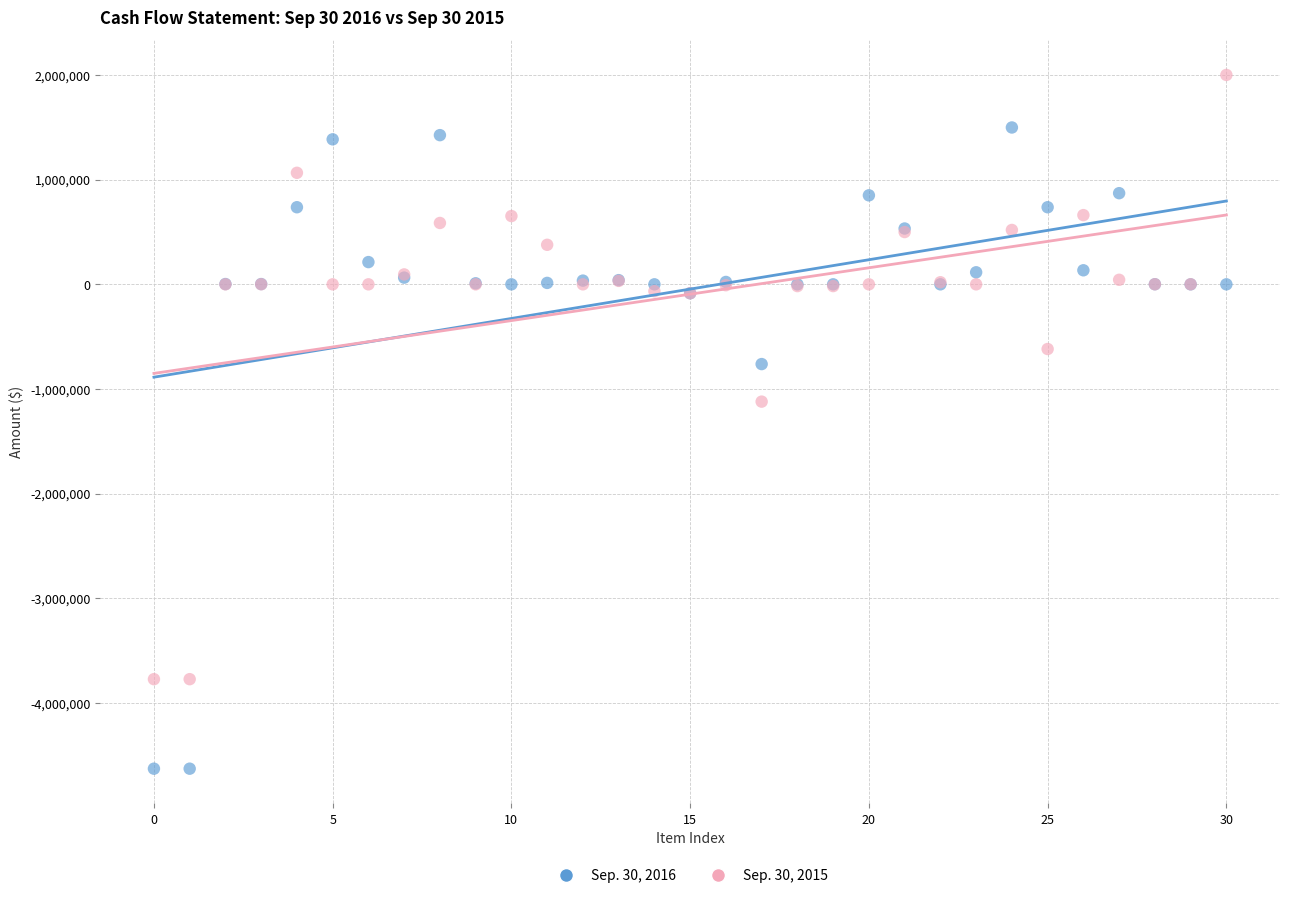

Which series contains the lowest Y value?

Sep. 30, 2016